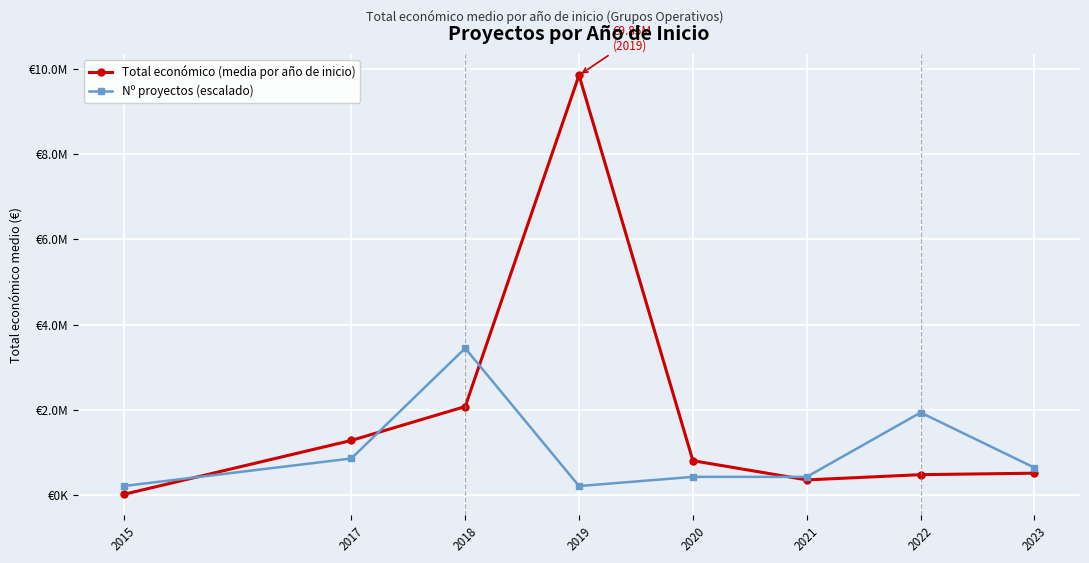

What is the spread (max minus min) of values at 2019?

9632508.5